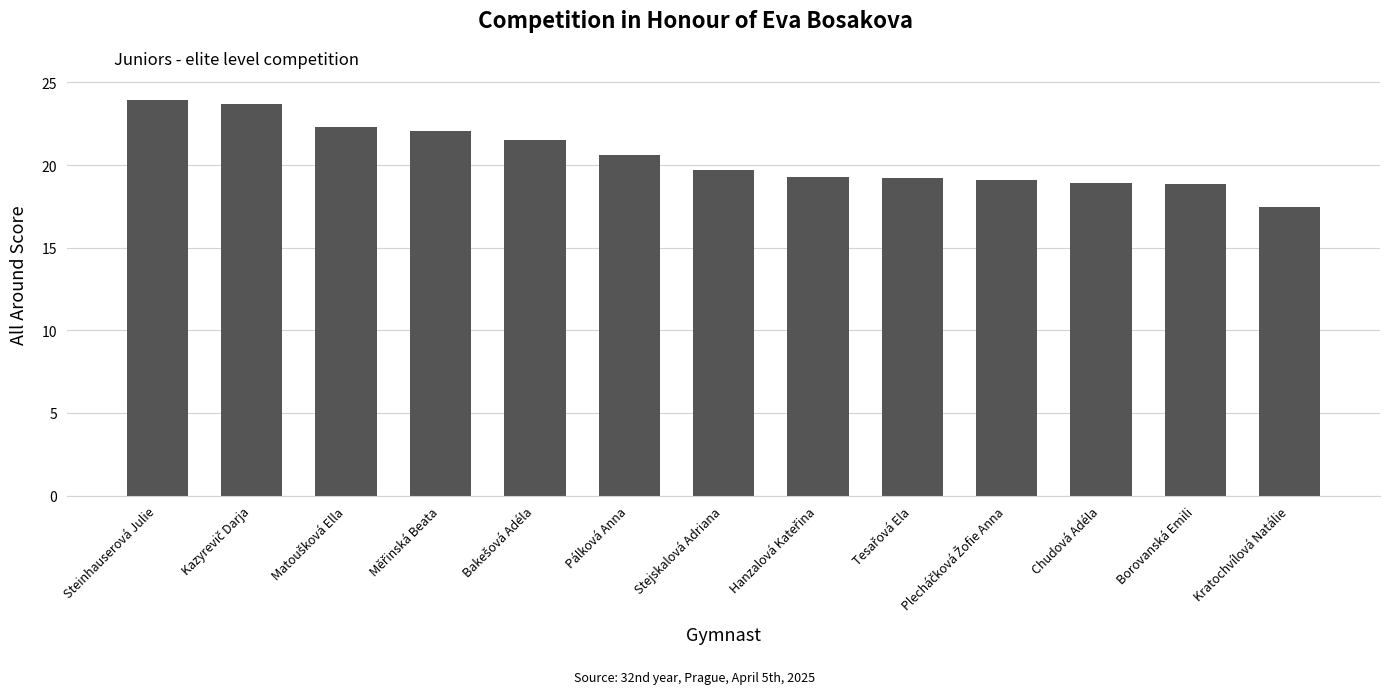

What is the maximum value shown in the chart?

24.0